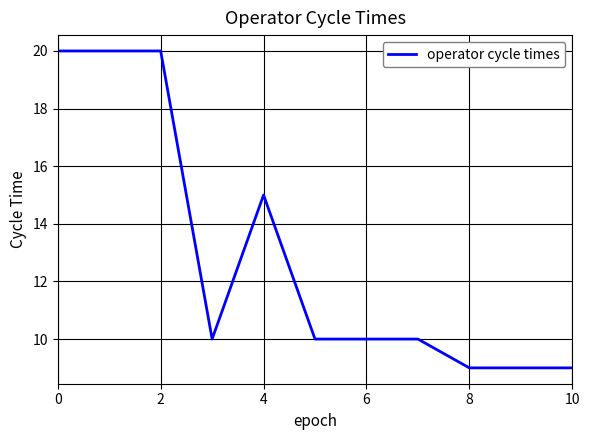

How many series are shown in this chart?

1